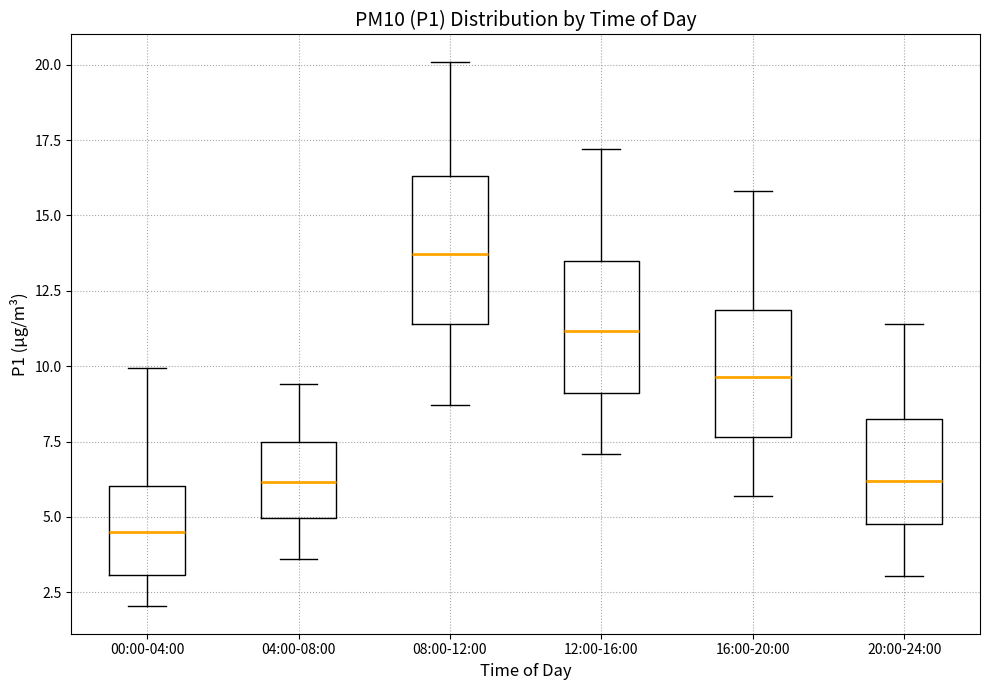

Which box is the tallest, from its lower edge to its upper edge?

08:00-12:00